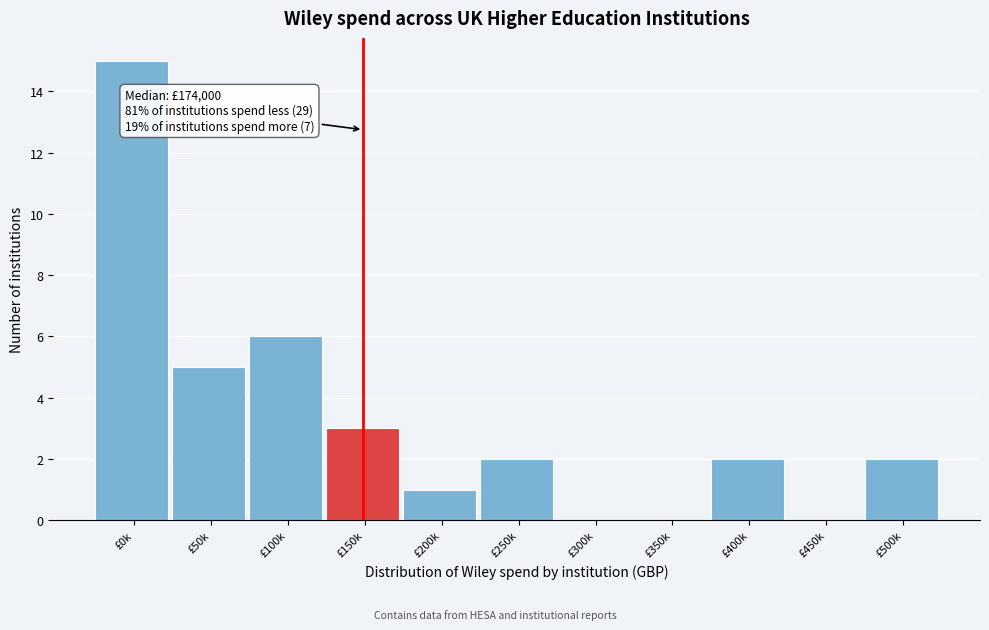

Reading left to right, list all the values displayed in this chart.

£0k=15	£50k=5	£100k=6	£150k=3	£200k=1	£250k=2	£300k=0	£350k=0	£400k=2	£450k=0	£500k=2